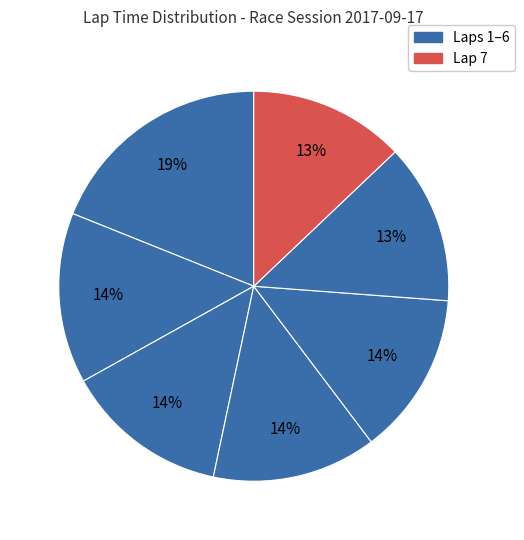

What is the largest slice in the pie chart?

Lap 1